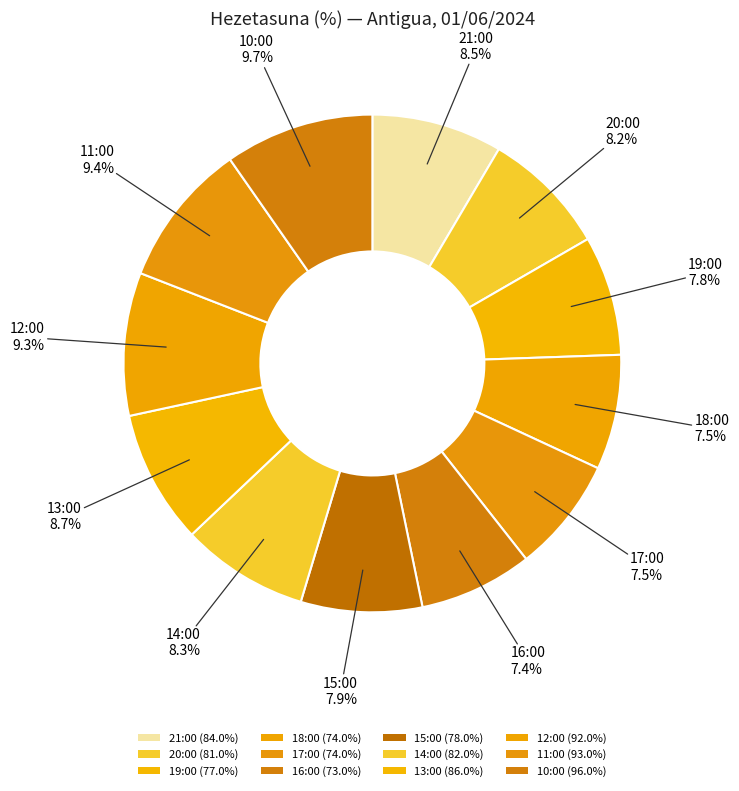

Is 12:00 the majority of the pie?

No